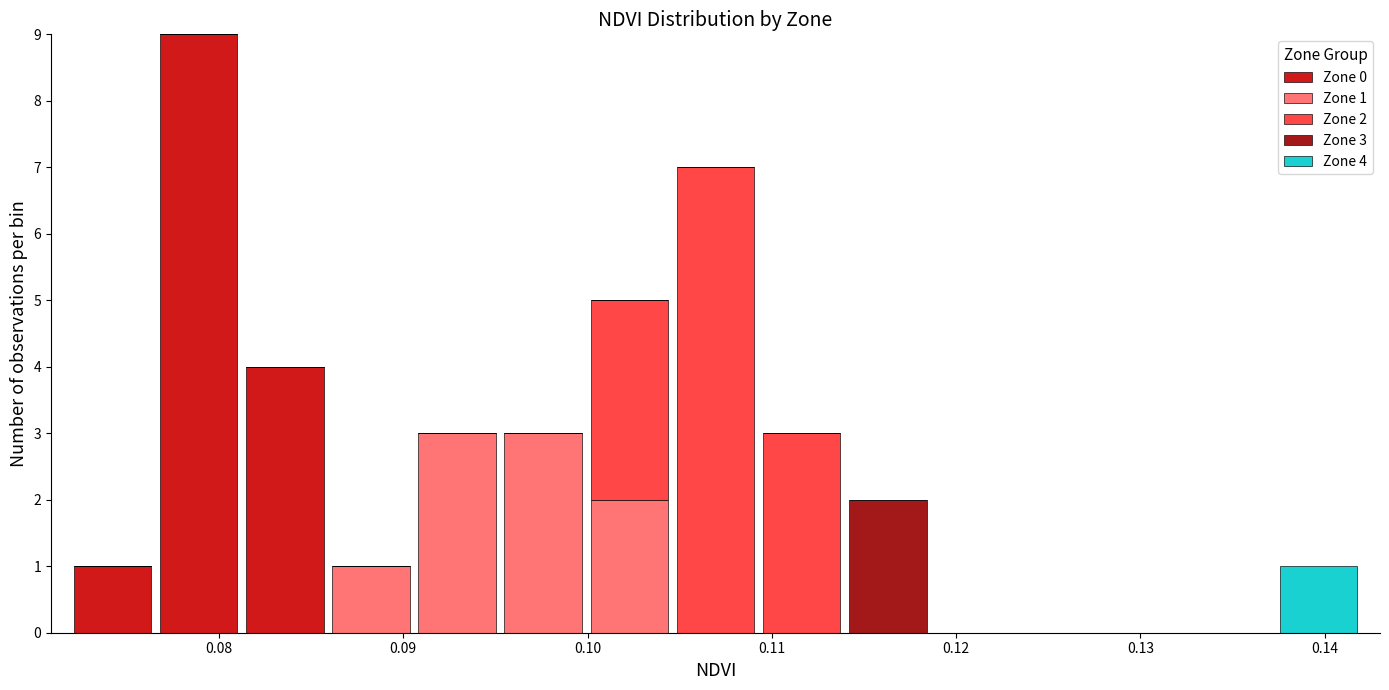

Which range on the x-axis has the tallest stacked bar (by total height)?

0.077 to 0.081